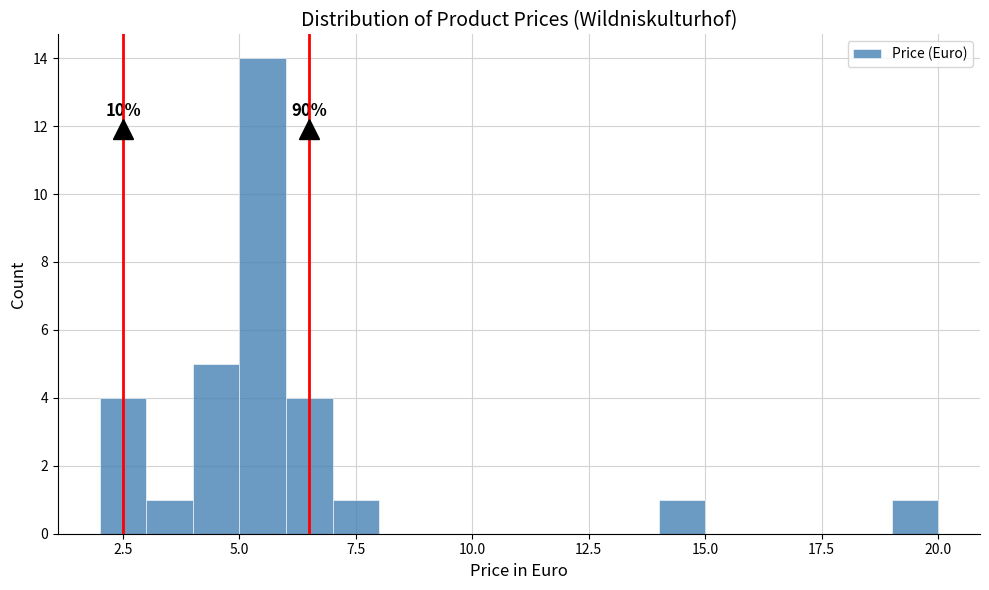

Read against the x-axis, roughly where is the centre of the tallest bar?

5.5